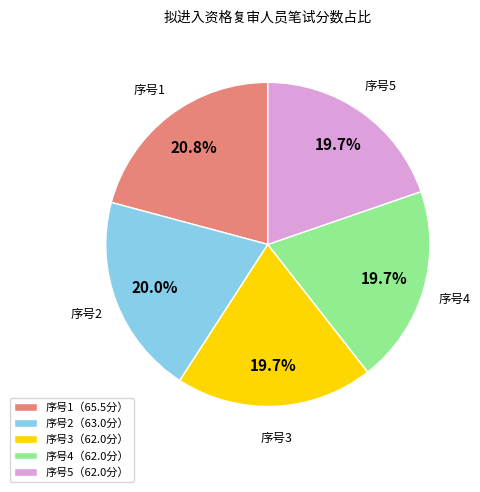

Count the number of slices in the pie.

5